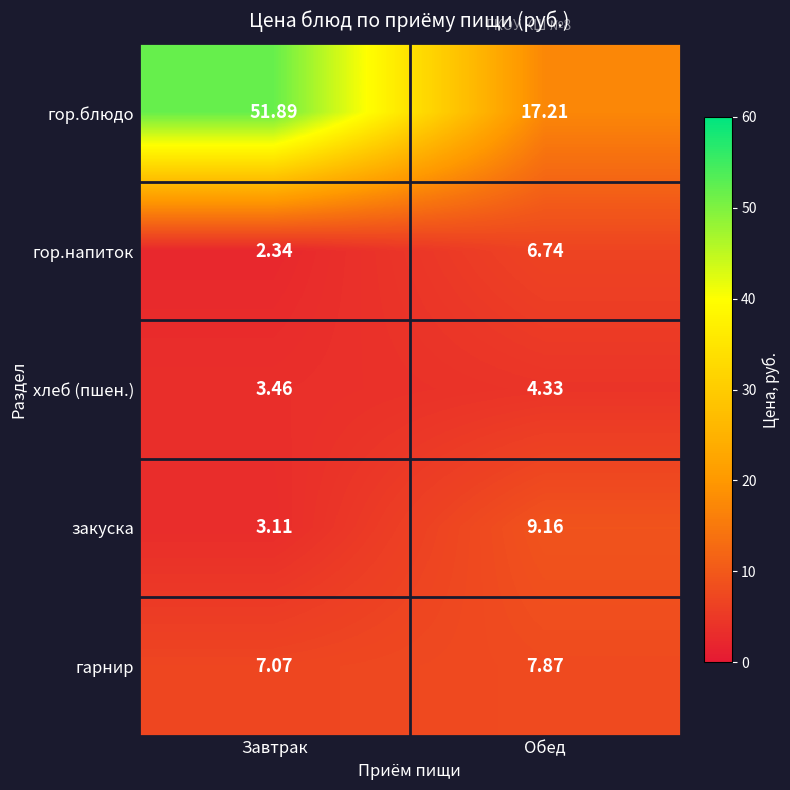

Which series has the largest total across all categories?

гор.блюдо